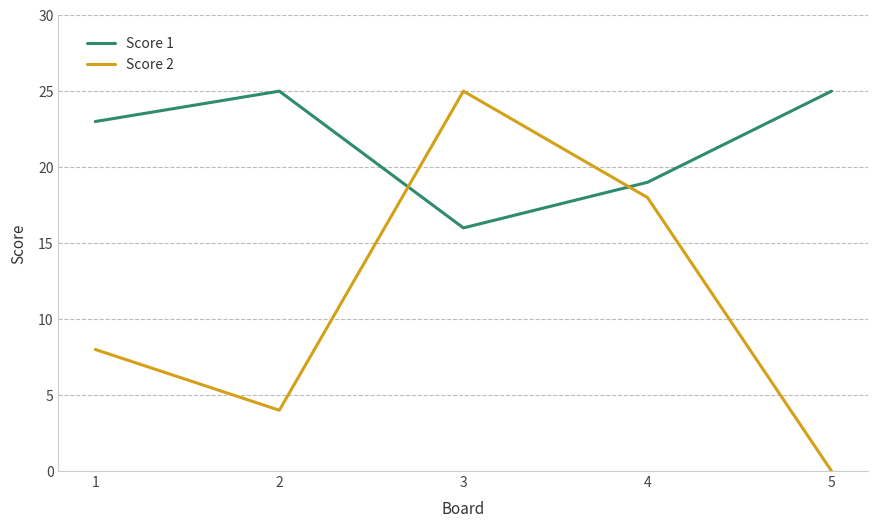

Which category has the lowest value across all series?

5